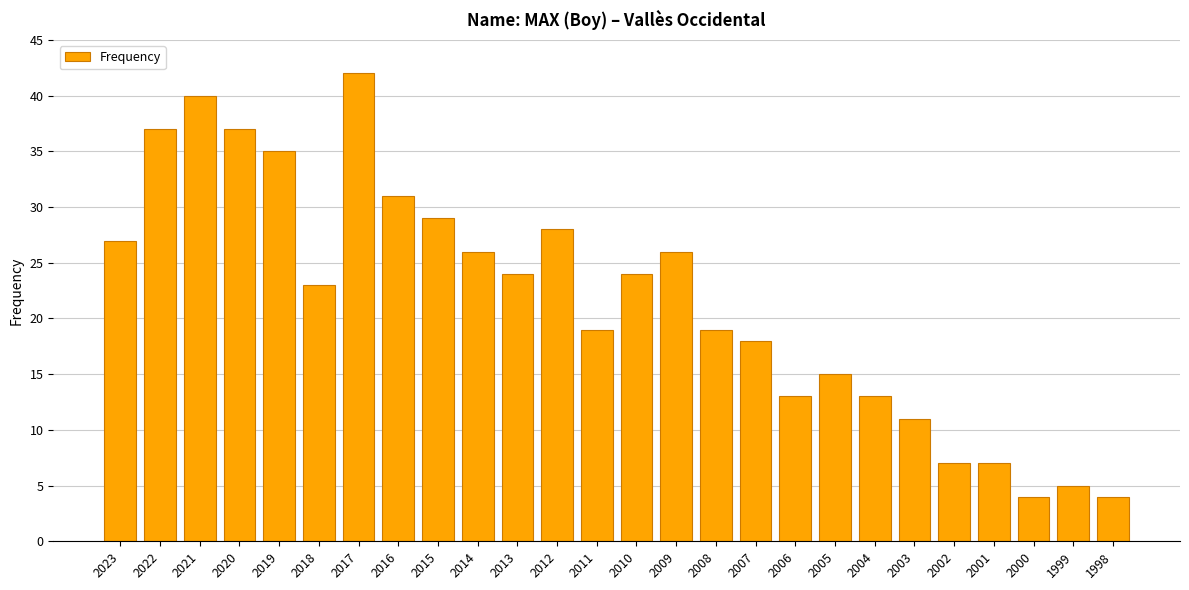

Reading left to right, extract all data points from this chart.

2023=27	2022=37	2021=40	2020=37	2019=35	2018=23	2017=42	2016=31	2015=29	2014=26	2013=24	2012=28	2011=19	2010=24	2009=26	2008=19	2007=18	2006=13	2005=15	2004=13	2003=11	2002=7	2001=7	2000=4	1999=5	1998=4